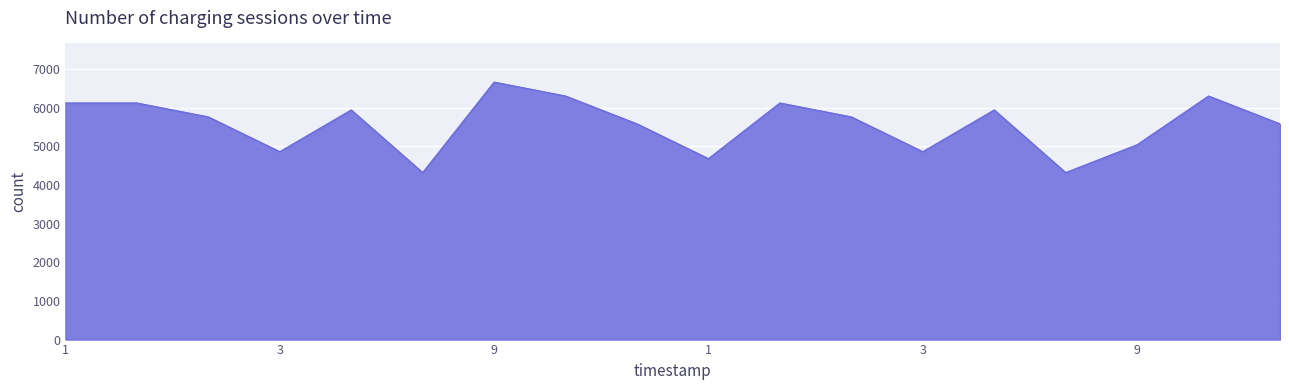

What is the maximum value shown in the chart?

6660